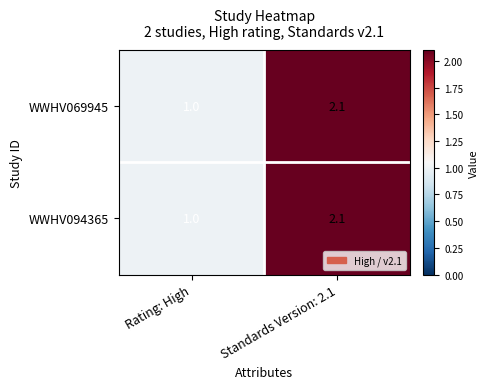

The WWHV069945 series shows 1.5 at Rating: High. True or false?

False